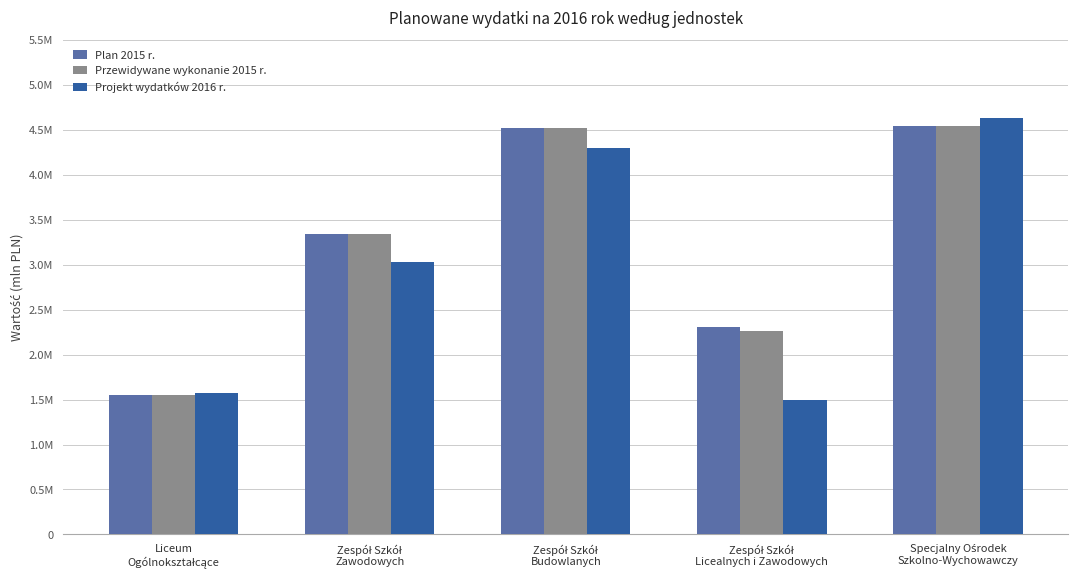

The value of Projekt wydatków 2016 r. at Zespół Szkół
Budowlanych is 4302417. True or false?

True